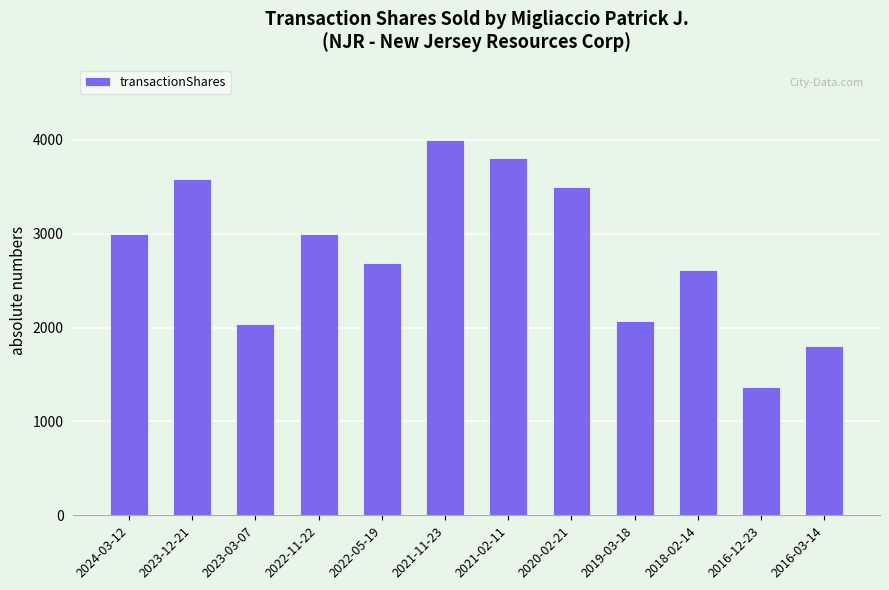

What is the average value?

2790